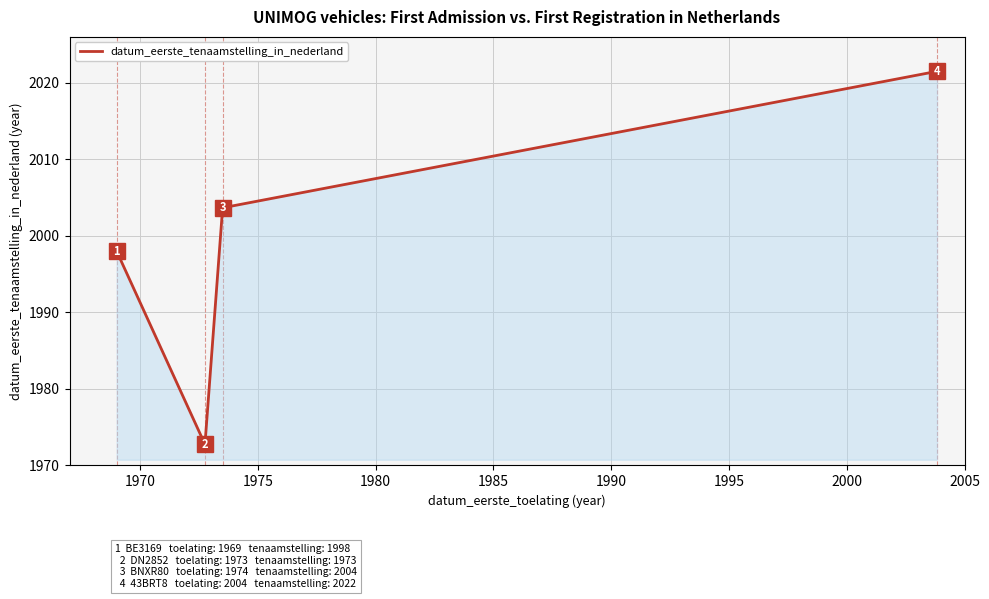

What is the minimum value shown in the chart?

1972.8